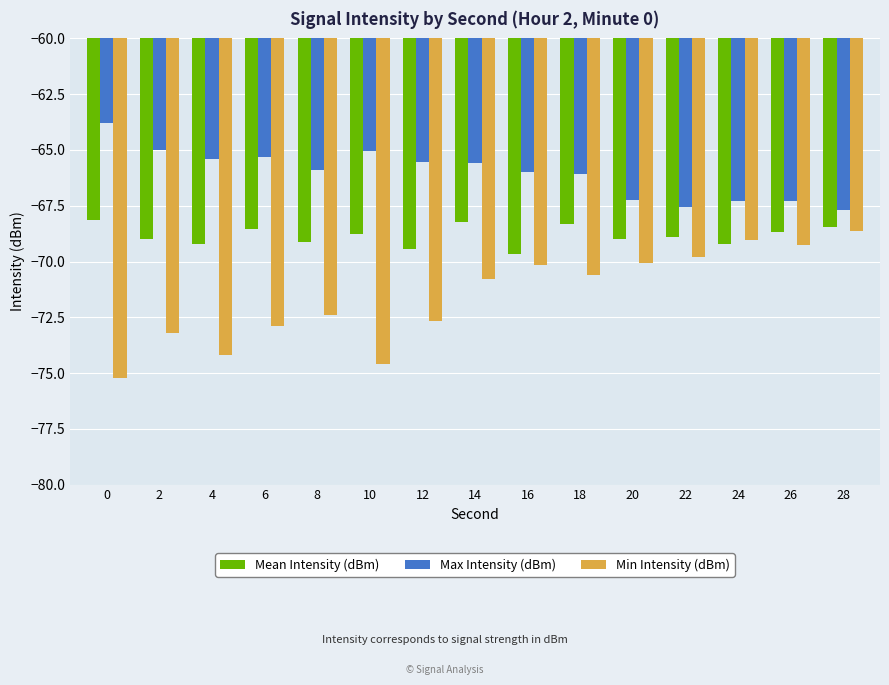

How many categories are shown in the chart?

15